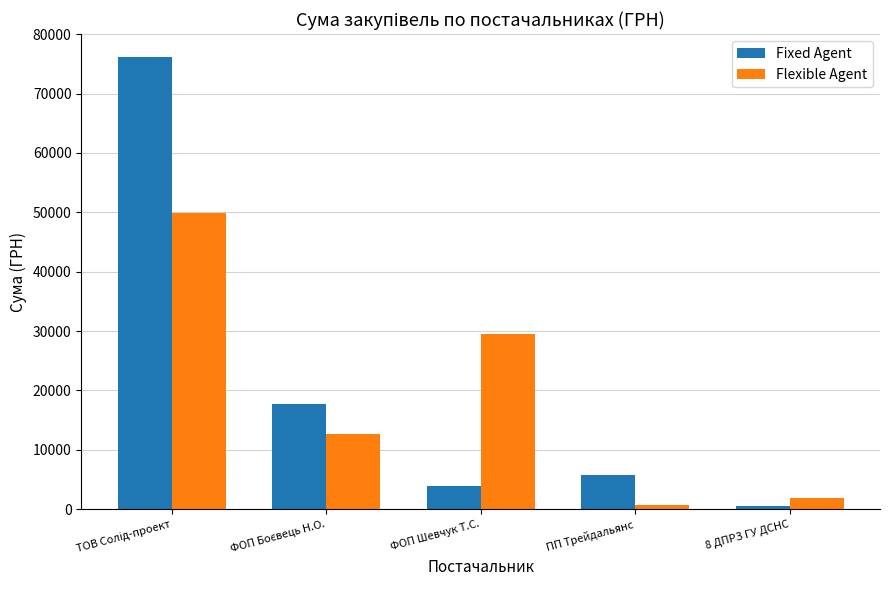

What are all the series names shown in the legend?

Fixed Agent, Flexible Agent